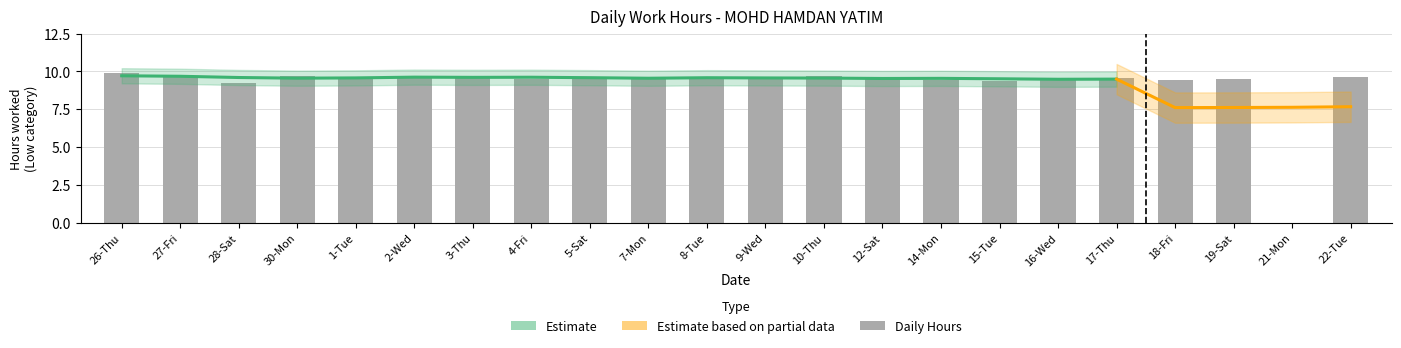

Reading left to right, what are all the values shown in this chart?

9.9	9.6	9.3	9.7	9.5	9.7	9.7	9.5	9.7	9.5	9.5	9.6	9.7	9.6	9.5	9.4	9.6	9.6	9.4	9.5	0.0	9.6